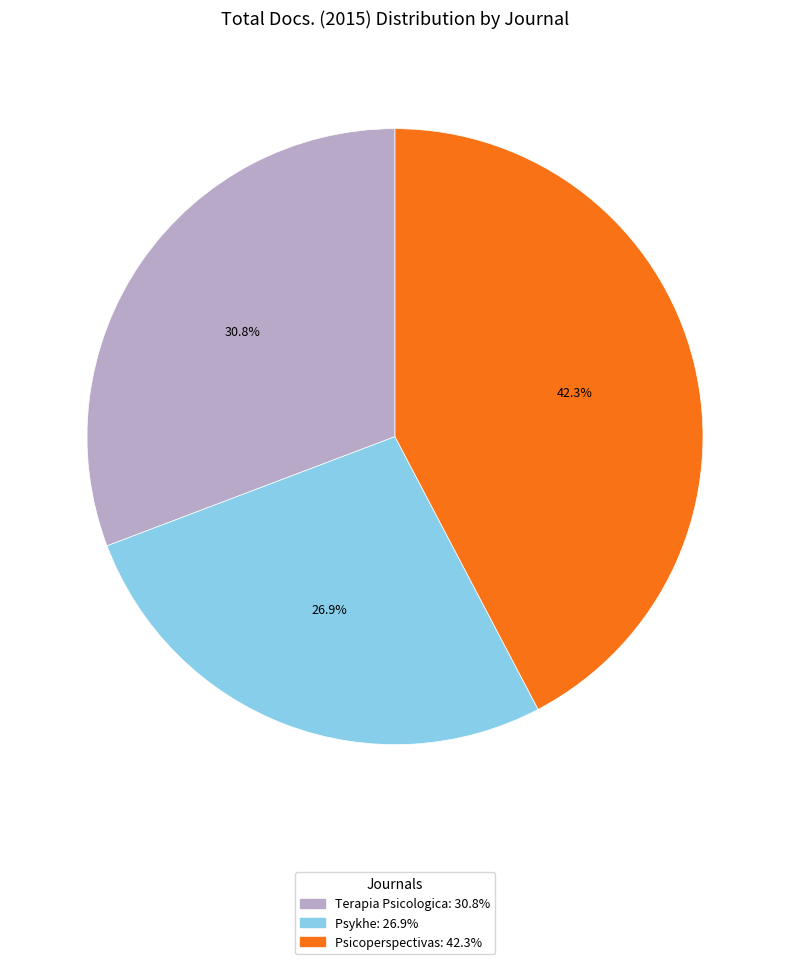

What percentage is NOT represented by Psykhe?

73.1%